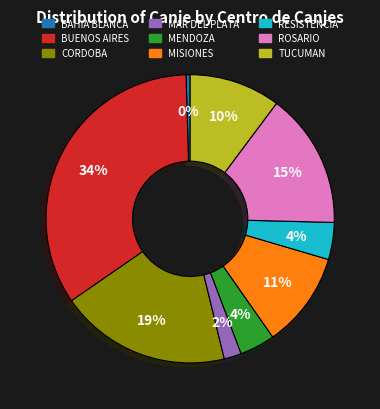

Is the sum of BUENOS AIRES and CORDOBA greater than half?

Yes